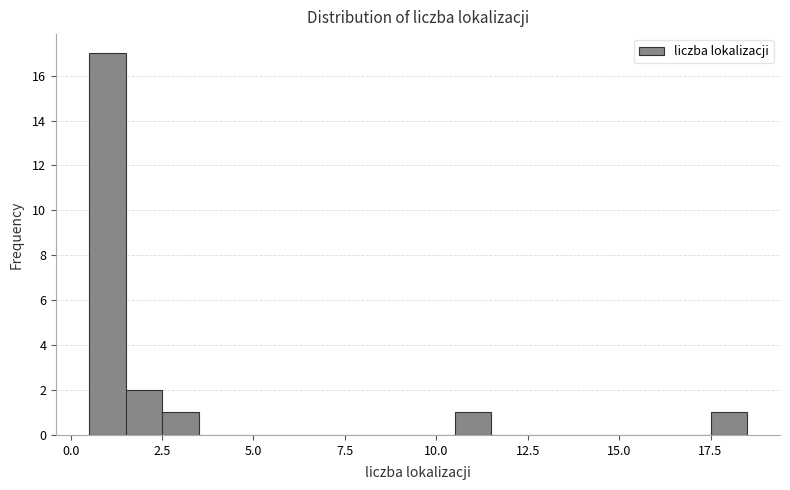

Read against the x-axis, roughly where is the centre of the tallest bar?

1.0